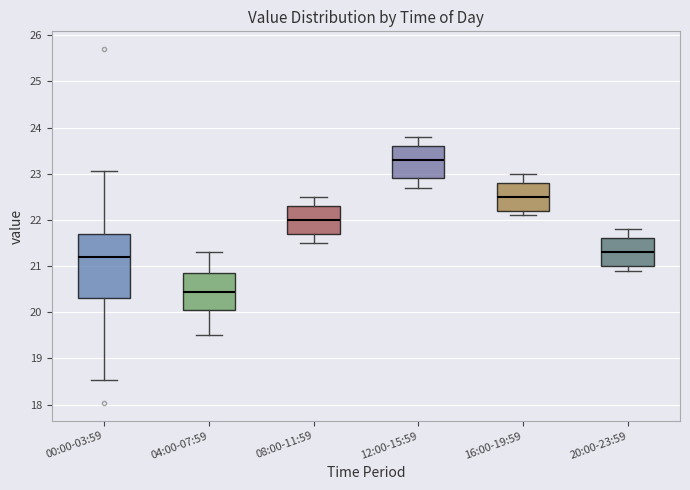

Which box has the lowest median line?

04:00-07:59